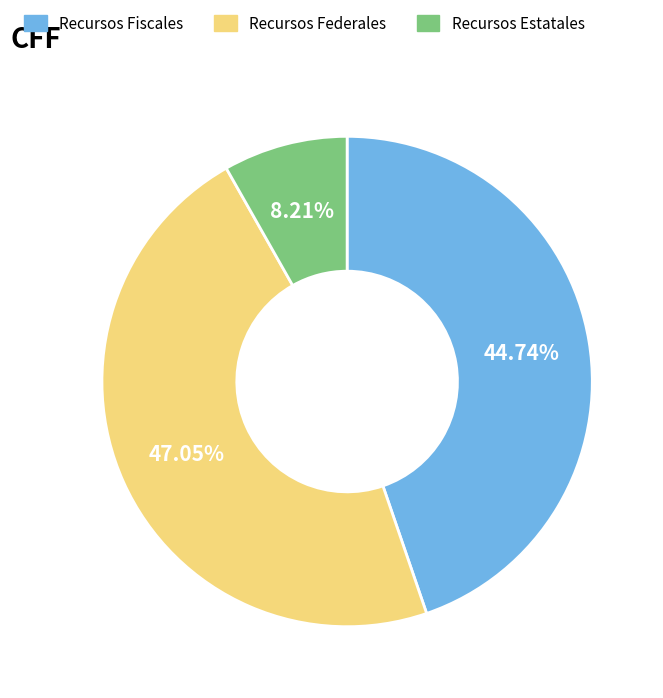

What portion of the pie excludes Recursos Fiscales?

55.3%